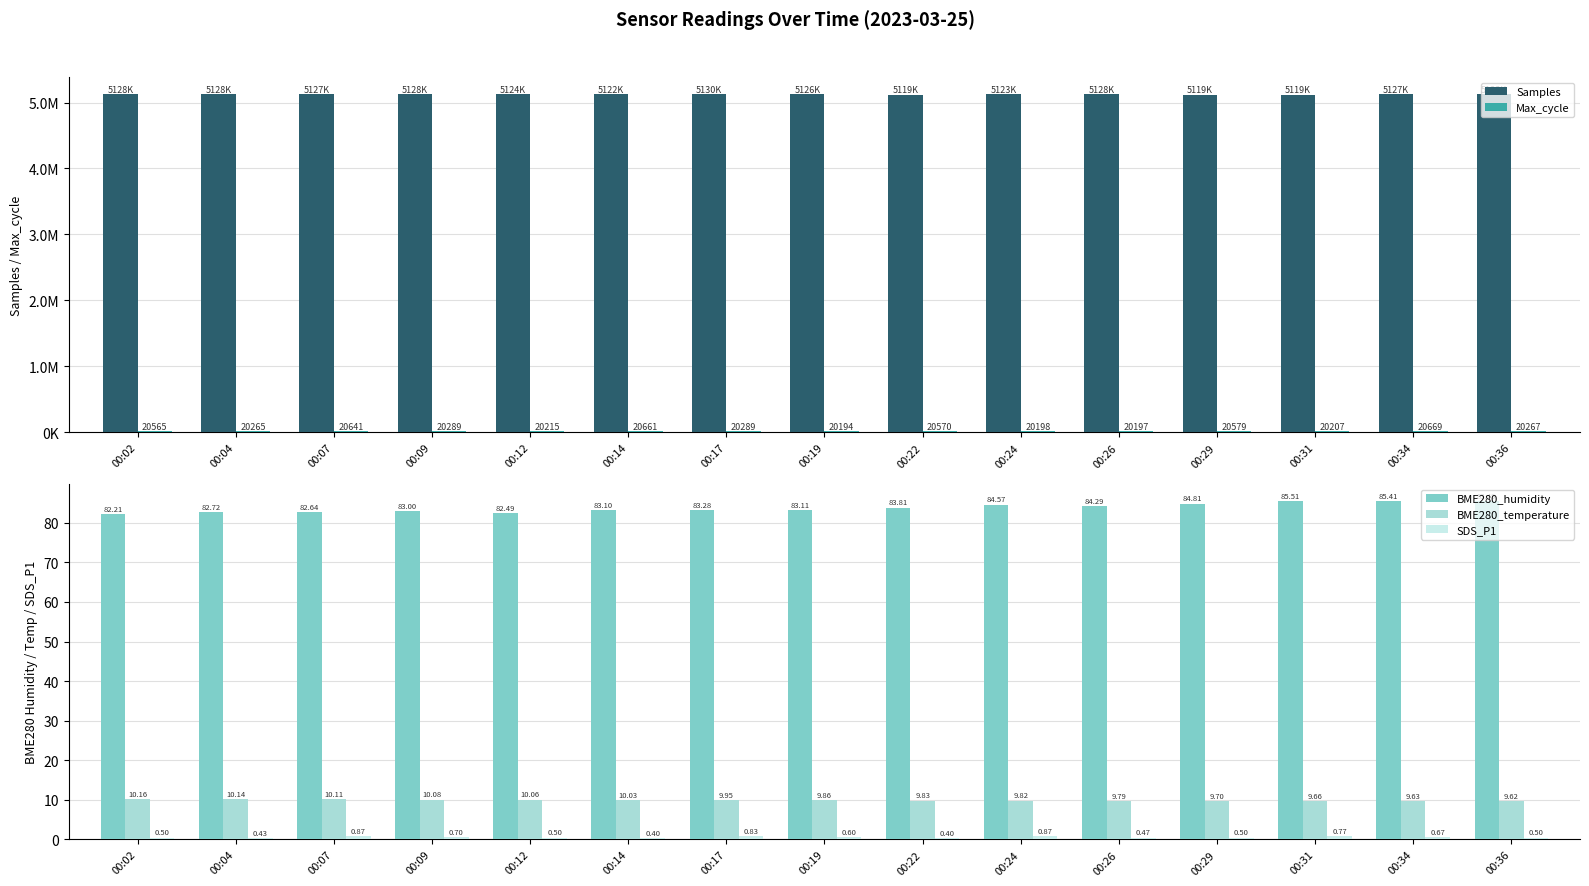

Between 00:22 and 00:09, which is larger?

00:09